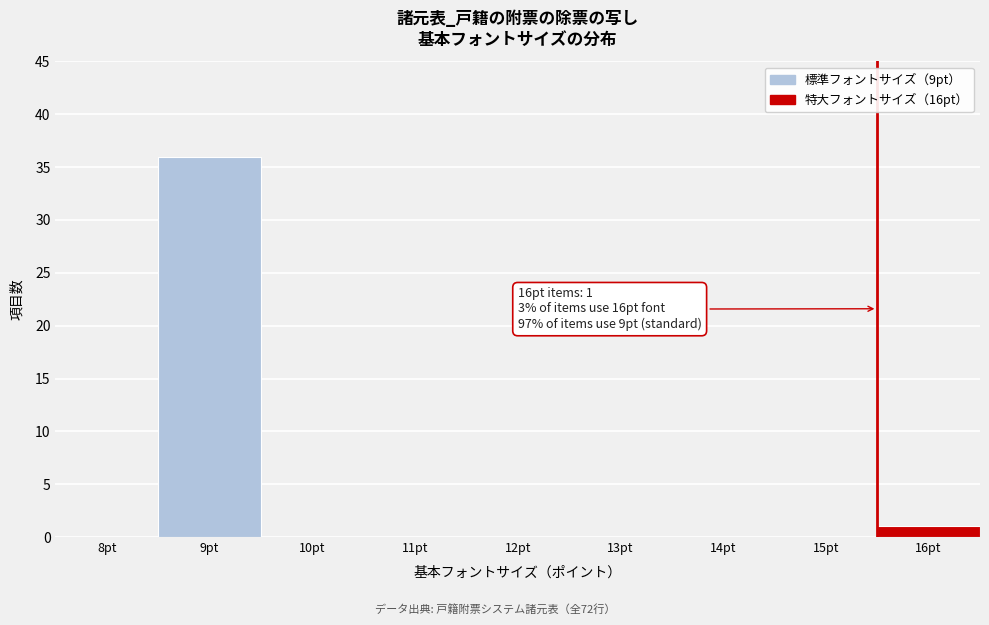

Reading left to right, what are all the values shown in this chart?

8pt=0	9pt=36	10pt=0	11pt=0	12pt=0	13pt=0	14pt=0	15pt=0	16pt=1